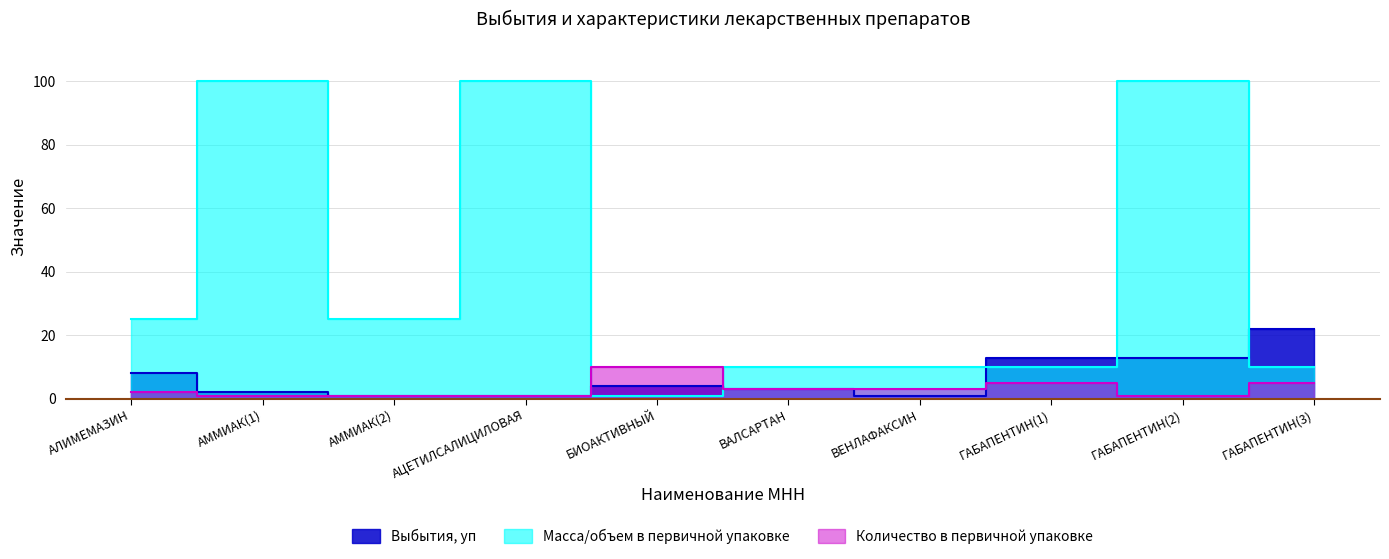

The Выбытия, уп series shows 1 at АММИАК(2). True or false?

True